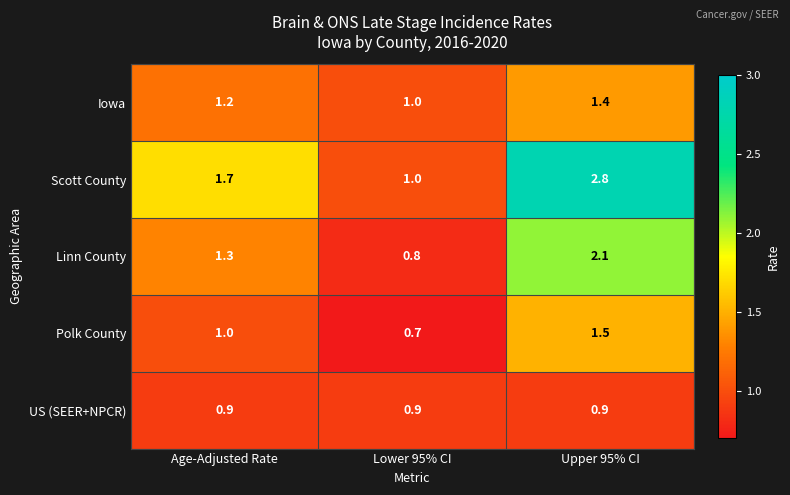

Rank the categories by Polk County value from highest to lowest.

Upper 95% CI, Age-Adjusted Rate, Lower 95% CI